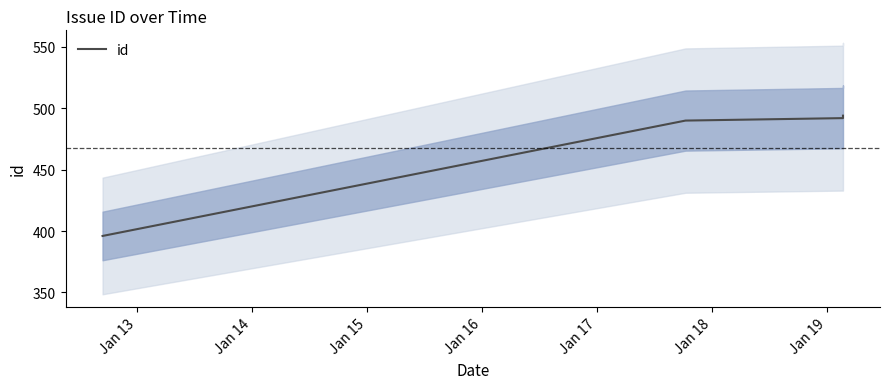

What is the maximum value shown in the chart?

494